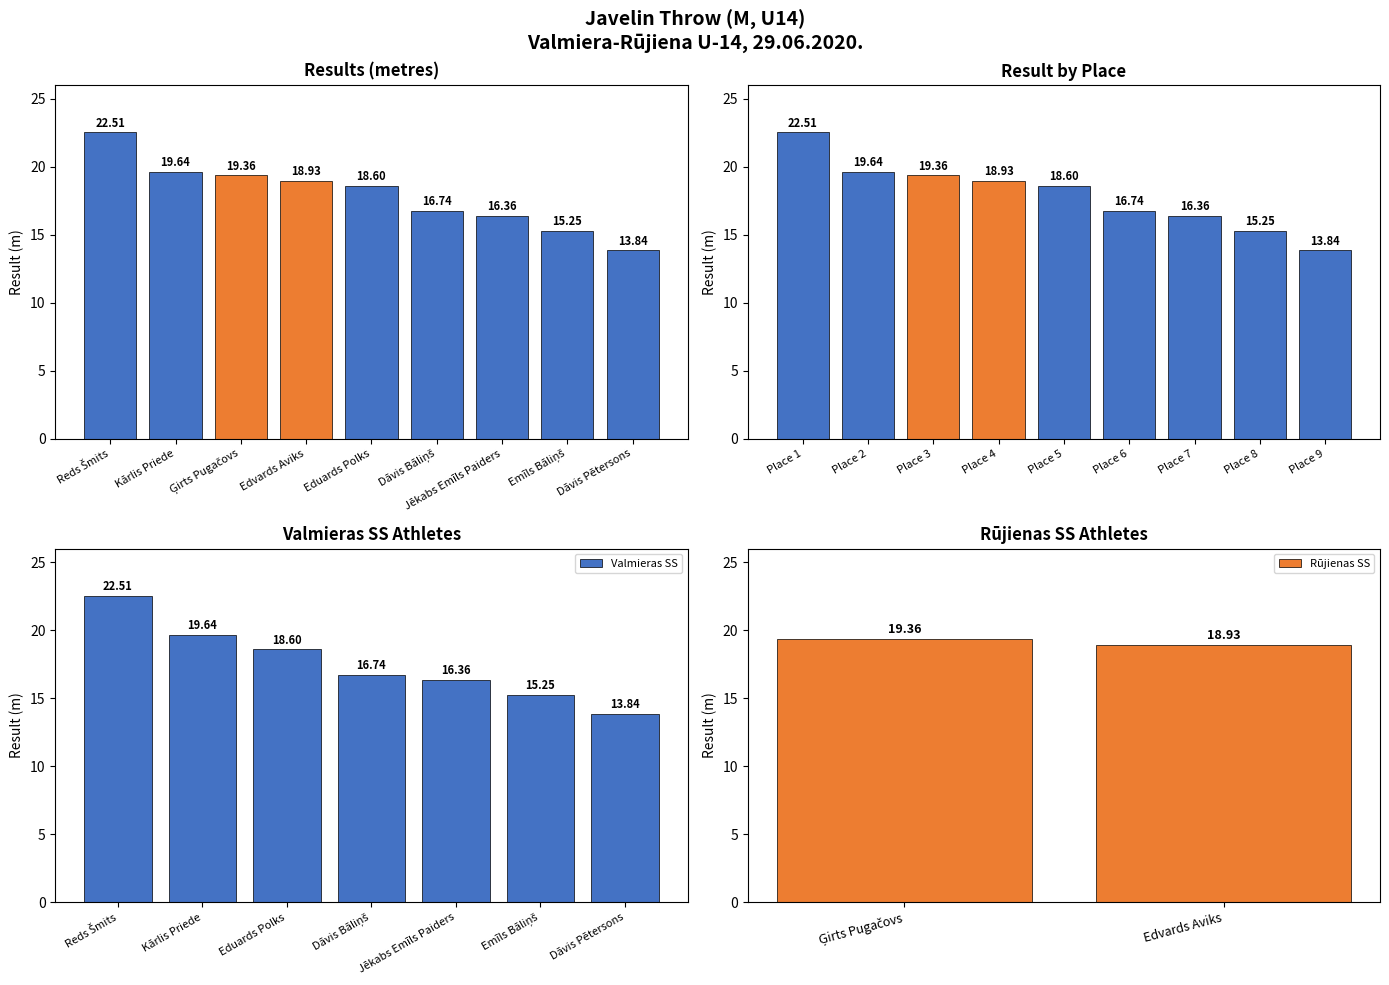

List the labels in order of value, smallest first.

Dāvis Pētersons, Emīls Bāliņš, Jēkabs Emīls Paiders, Dāvis Bāliņš, Eduards Polks, Edvards Aviks, Ģirts Pugačovs, Kārlis Priede, Reds Šmits